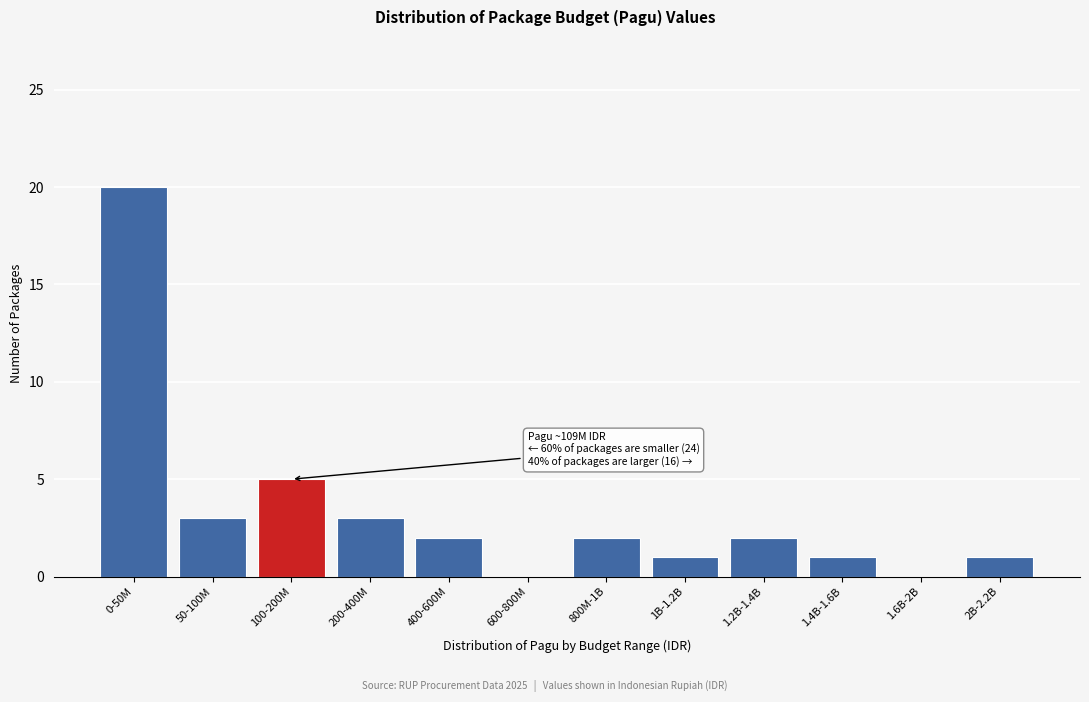

Reading left to right, extract all data points from this chart.

0-50M=20	50-100M=3	100-200M=5	200-400M=3	400-600M=2	600-800M=0	800M-1B=2	1B-1.2B=1	1.2B-1.4B=2	1.4B-1.6B=1	1.6B-2B=0	2B-2.2B=1